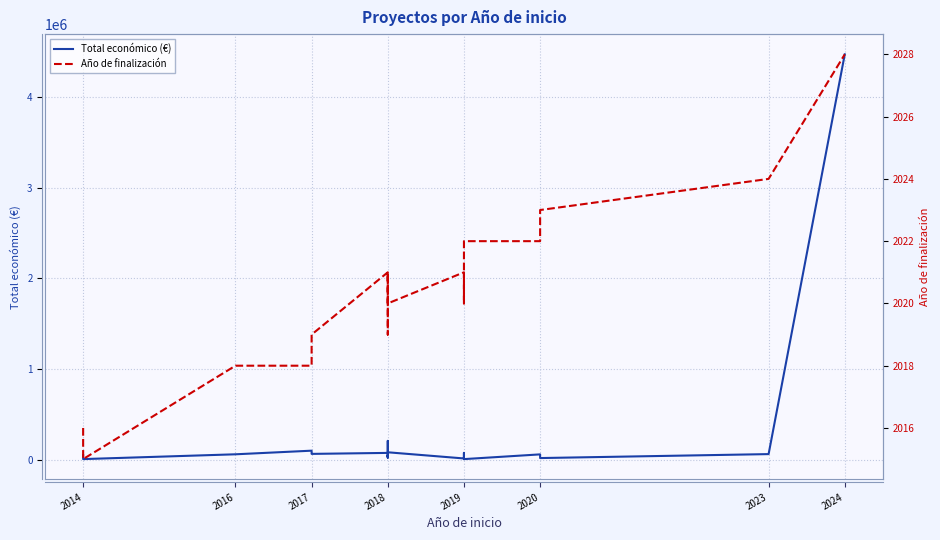

How many distinct data groups are displayed?

2